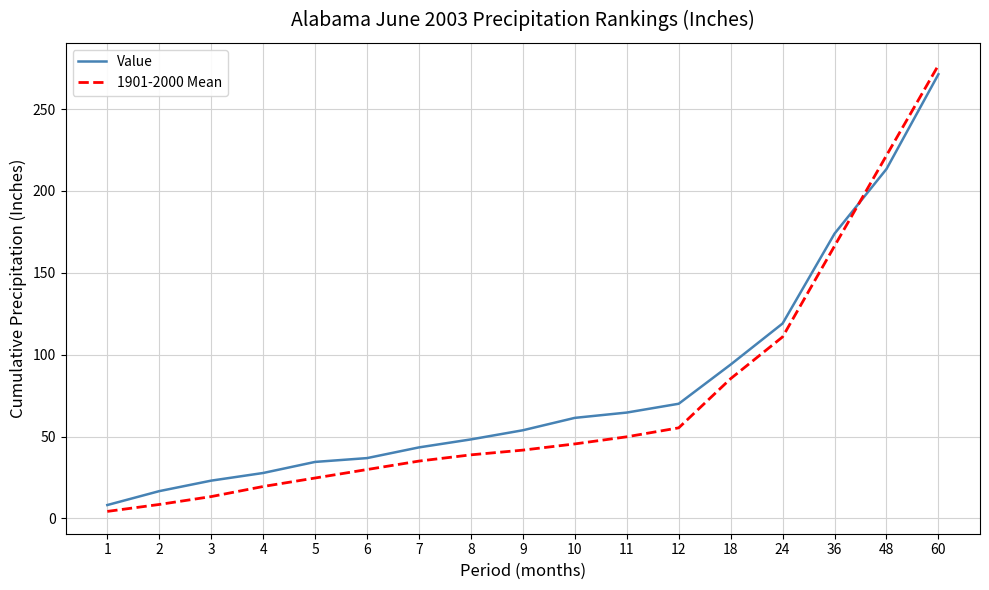

Where is 1901-2000 Mean nearest to the value 140?

36